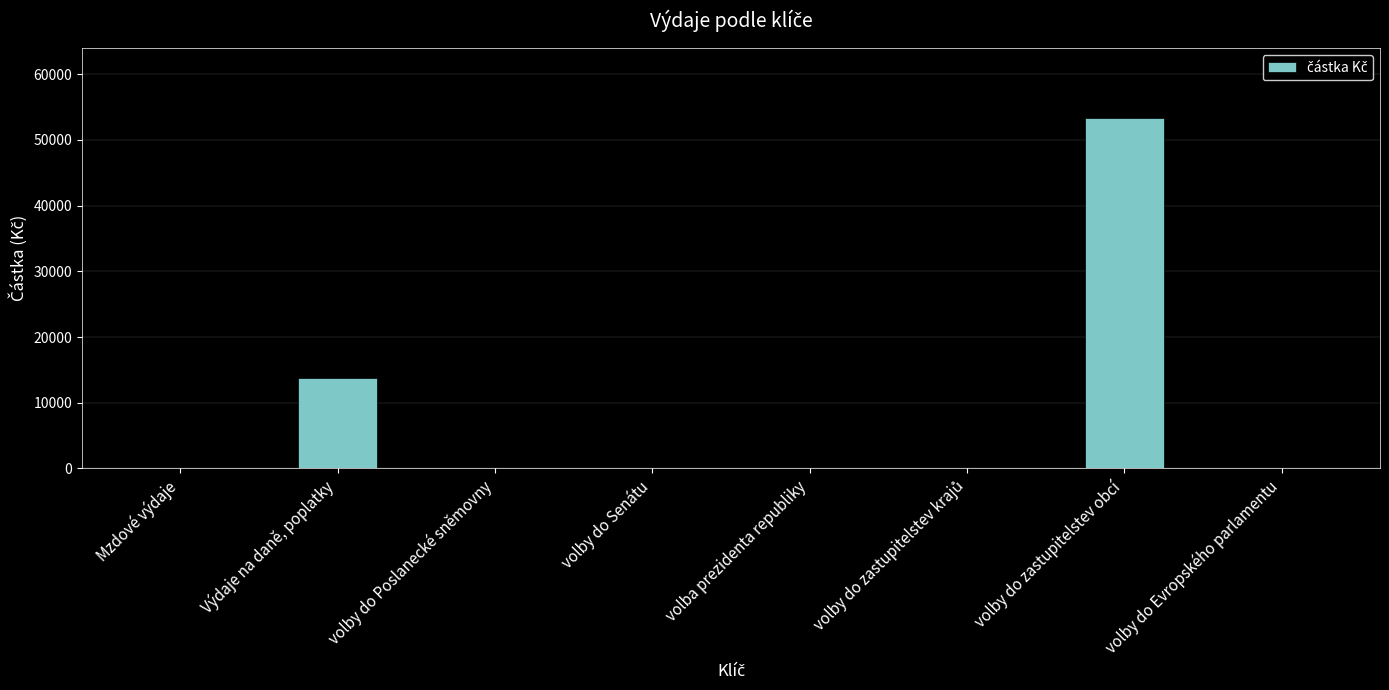

Between volby do Senátu and volby do zastupitelstev obcí, which is larger?

volby do zastupitelstev obcí